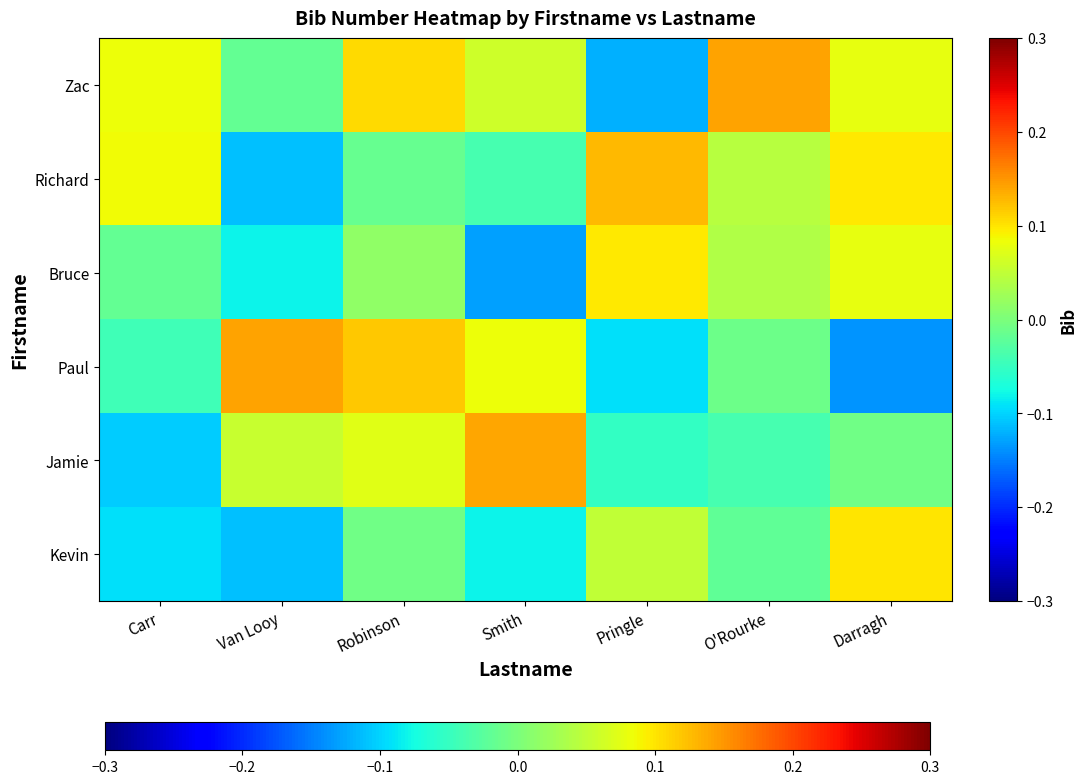

Which series has the largest total across all categories?

Zac